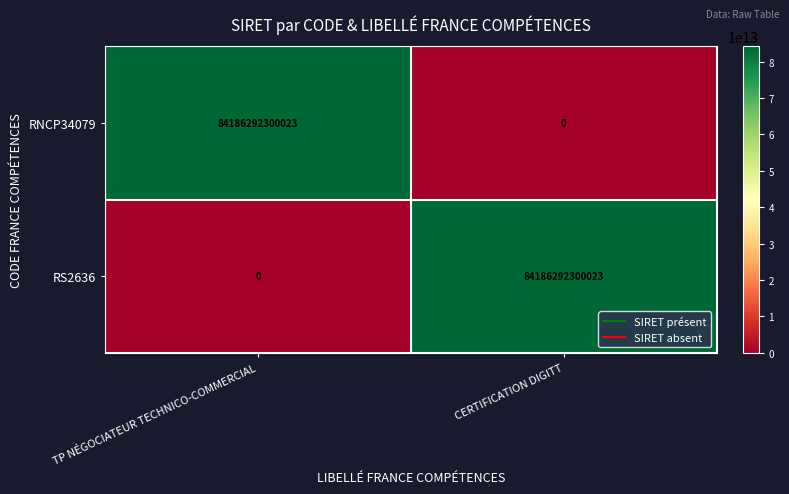

Is the value of RNCP34079 at TP NÉGOCIATEUR TECHNICO-COMMERCIAL greater than the value of RS2636 at TP NÉGOCIATEUR TECHNICO-COMMERCIAL?

Yes